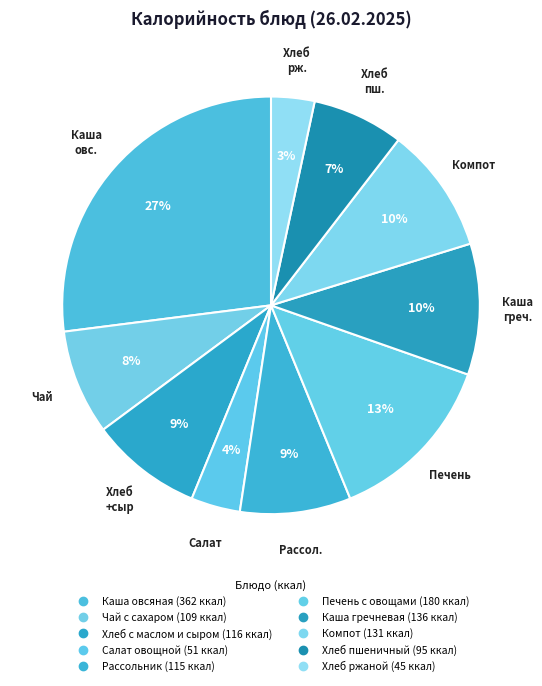

How many slices are in this pie chart?

10